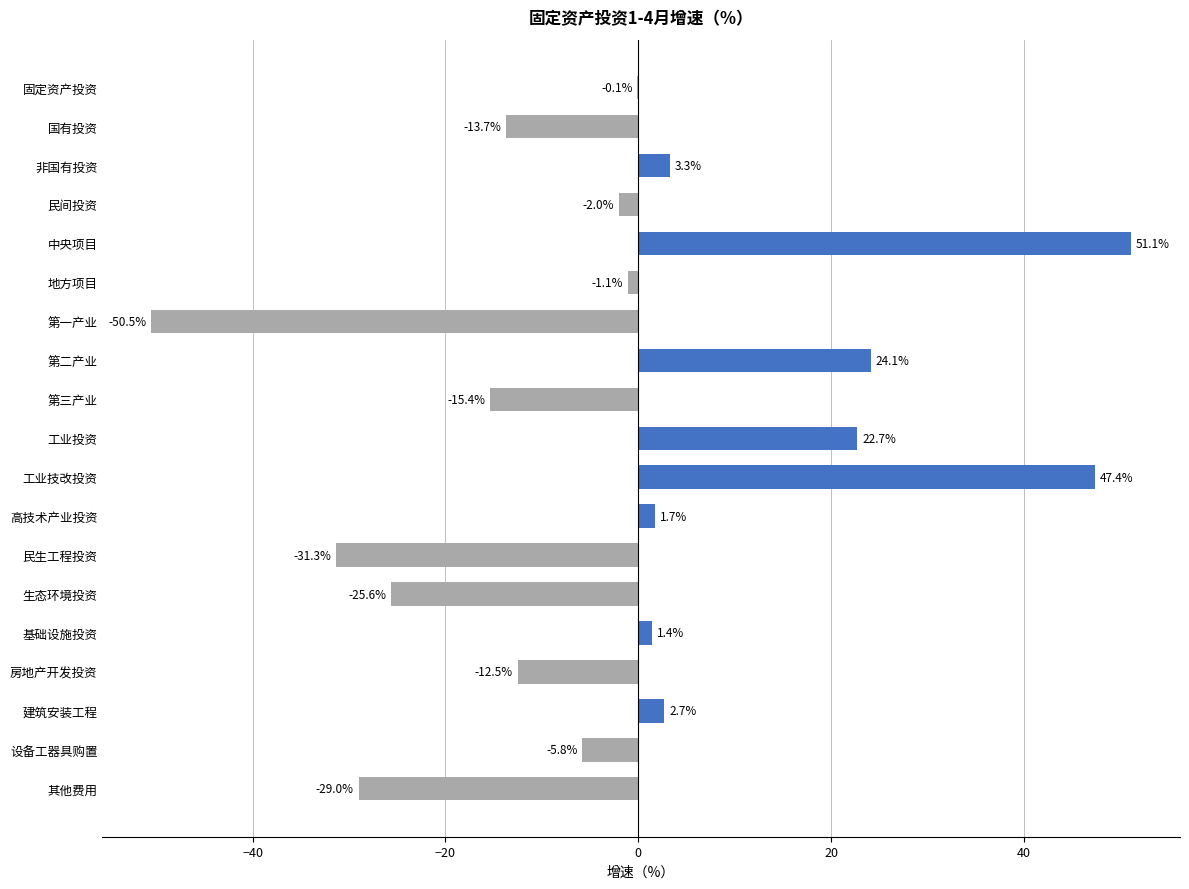

Reading top to bottom, list all the values displayed in this chart.

固定资产投资=-0.1	国有投资=-13.7	非国有投资=3.3	民间投资=-2.0	中央项目=51.1	地方项目=-1.1	第一产业=-50.5	第二产业=24.1	第三产业=-15.4	工业投资=22.7	工业技改投资=47.4	高技术产业投资=1.7	民生工程投资=-31.3	生态环境投资=-25.6	基础设施投资=1.4	房地产开发投资=-12.5	建筑安装工程=2.7	设备工器具购置=-5.8	其他费用=-29.0